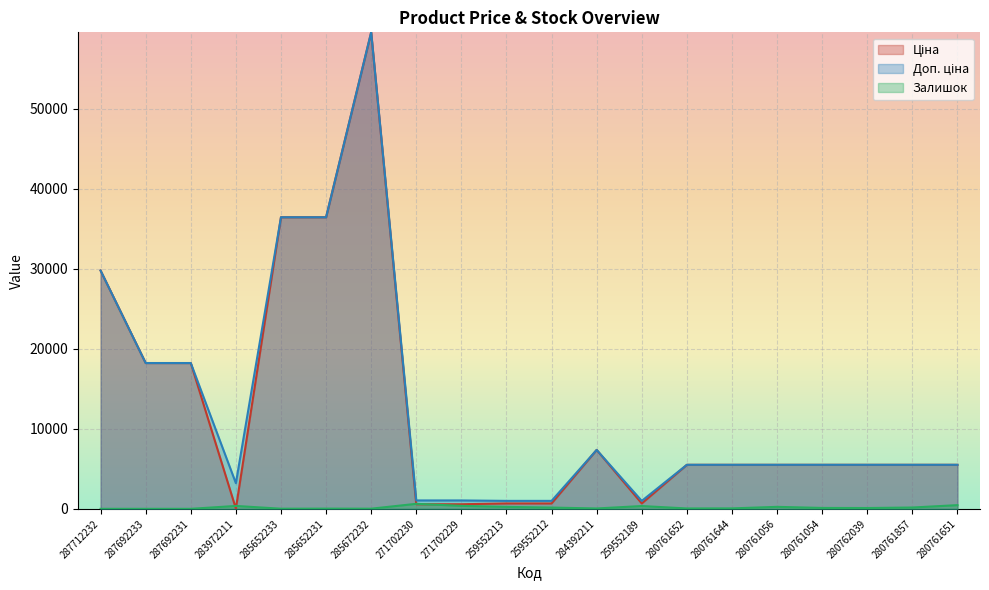

What is the label of the 19th point from the left?

280761857